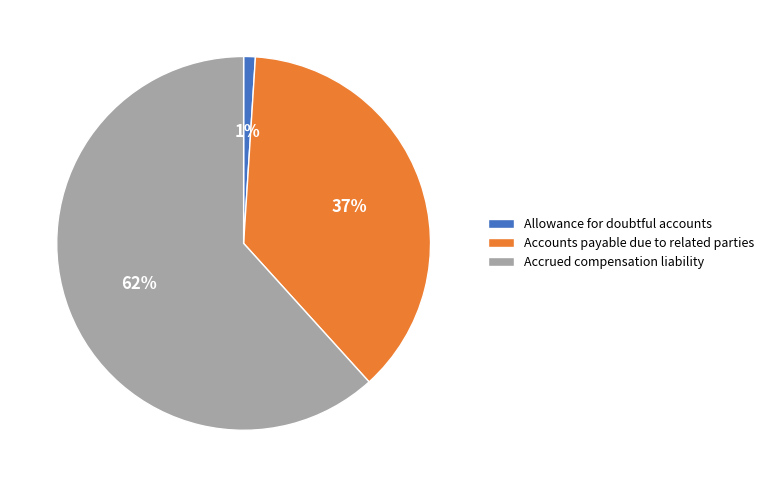

What is the largest slice in the pie chart?

Accrued compensation liability